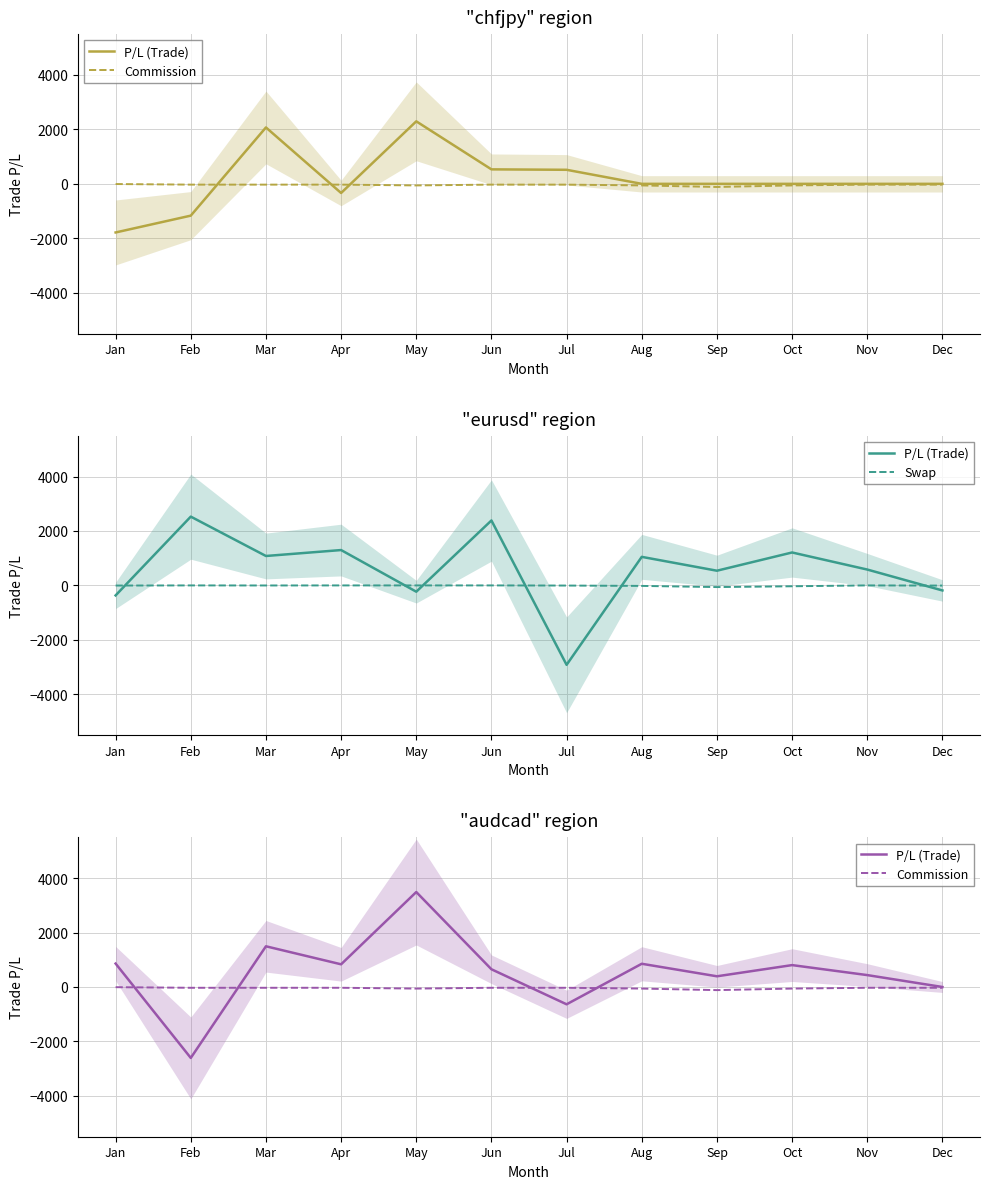

The Commission series shows -41 at Jun. True or false?

False